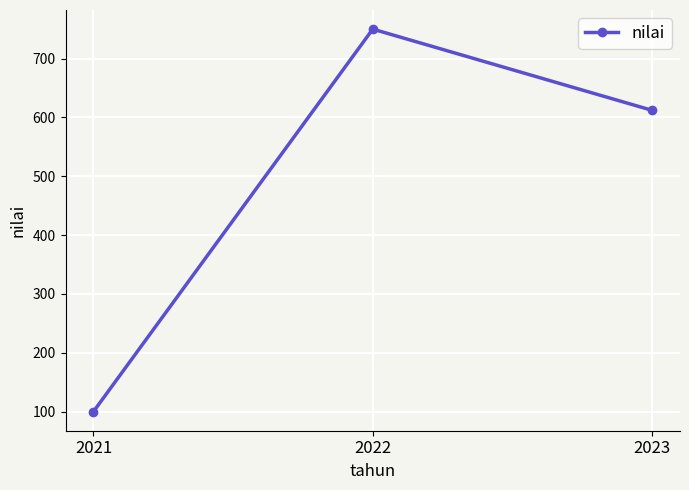

True or false: the data shows 173 at 2021.

False